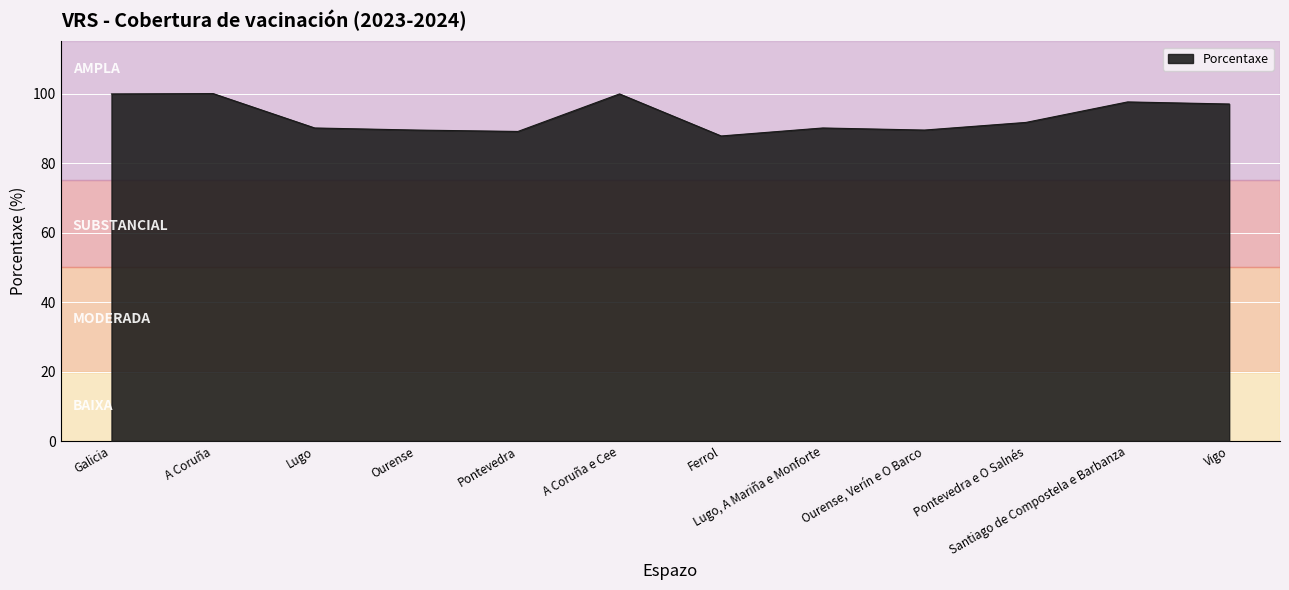

What is the average value?

93.5